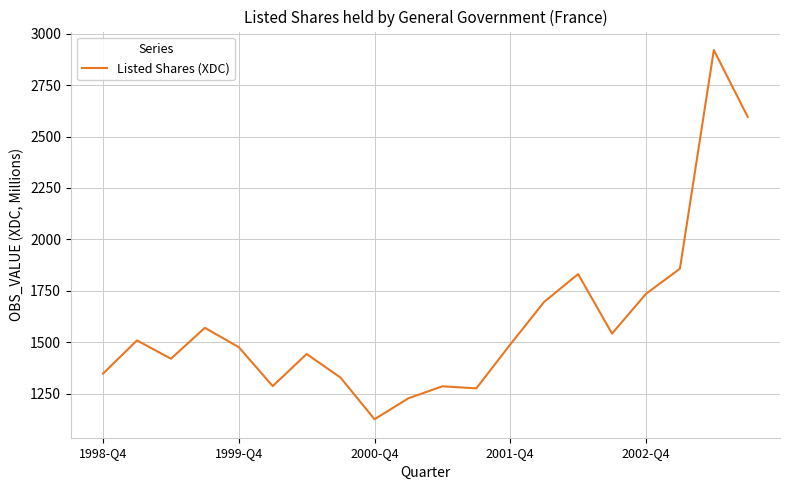

What is the minimum value shown in the chart?

1127